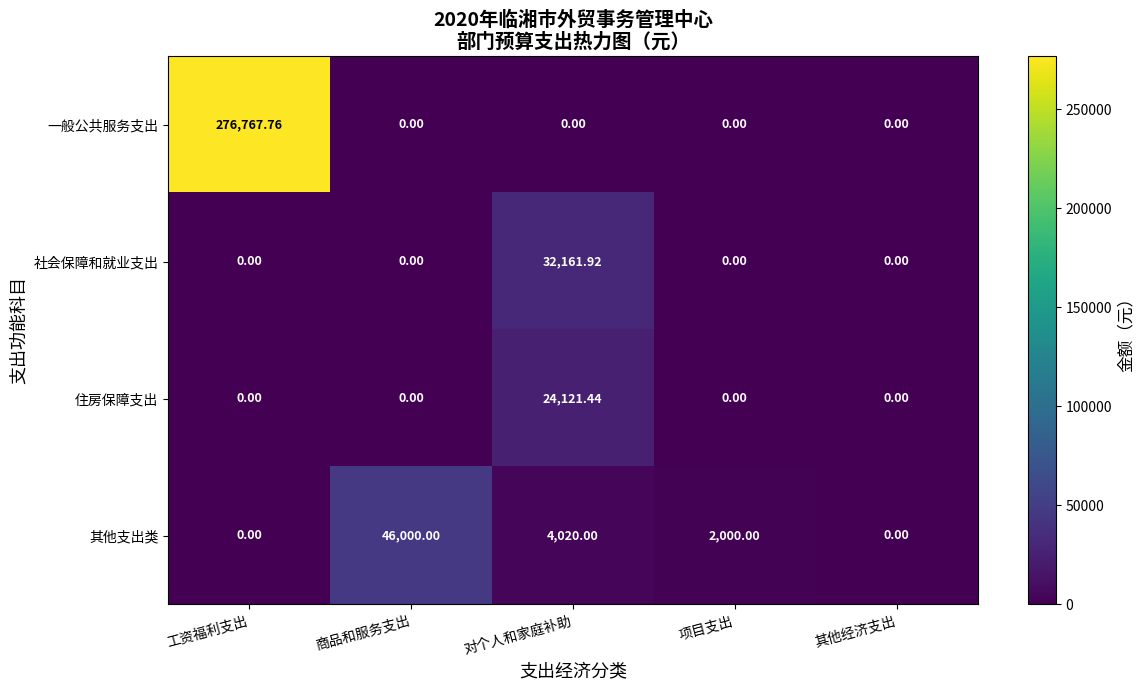

Which category has the highest value across all series?

工资福利支出